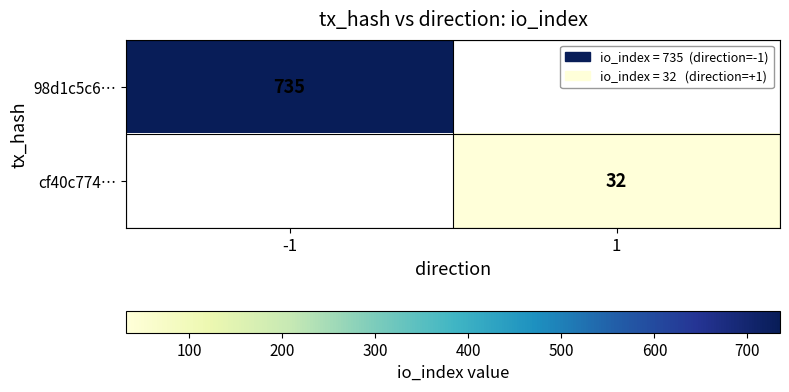

True or false: 98d1c5c6… has a value of 1127 at -1.

False